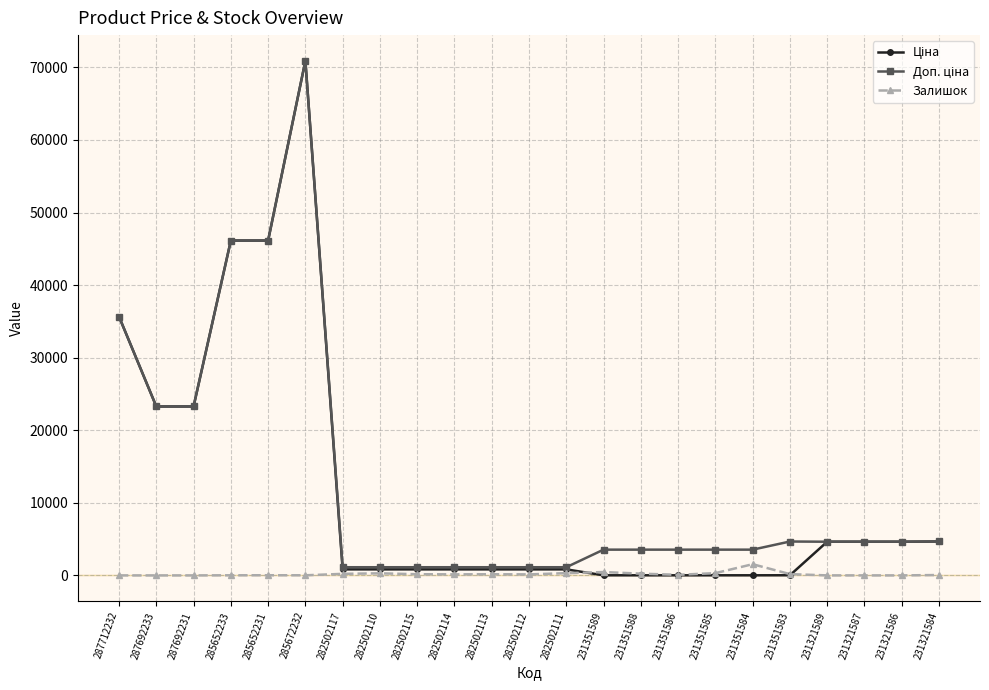

At which category is the sum across all series the highest?

285672232